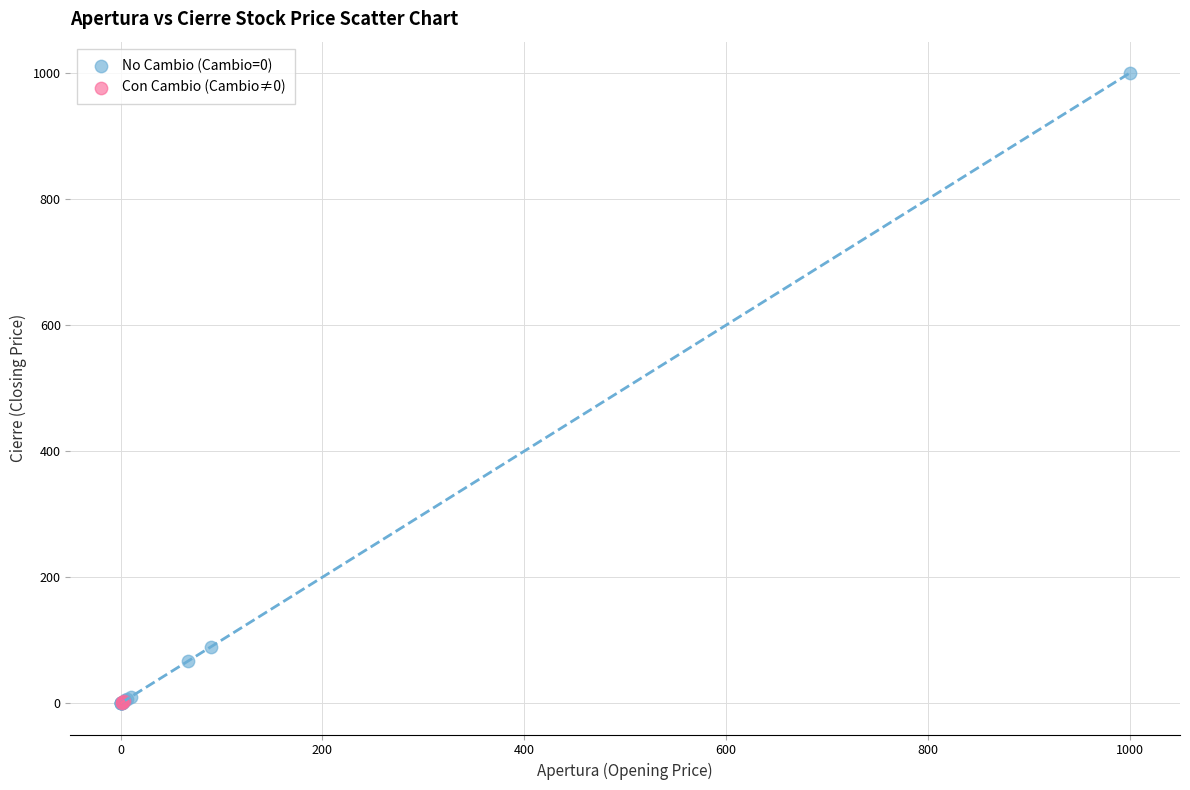

What are all the series names shown in the legend?

No Cambio (Cambio=0), Con Cambio (Cambio≠0)